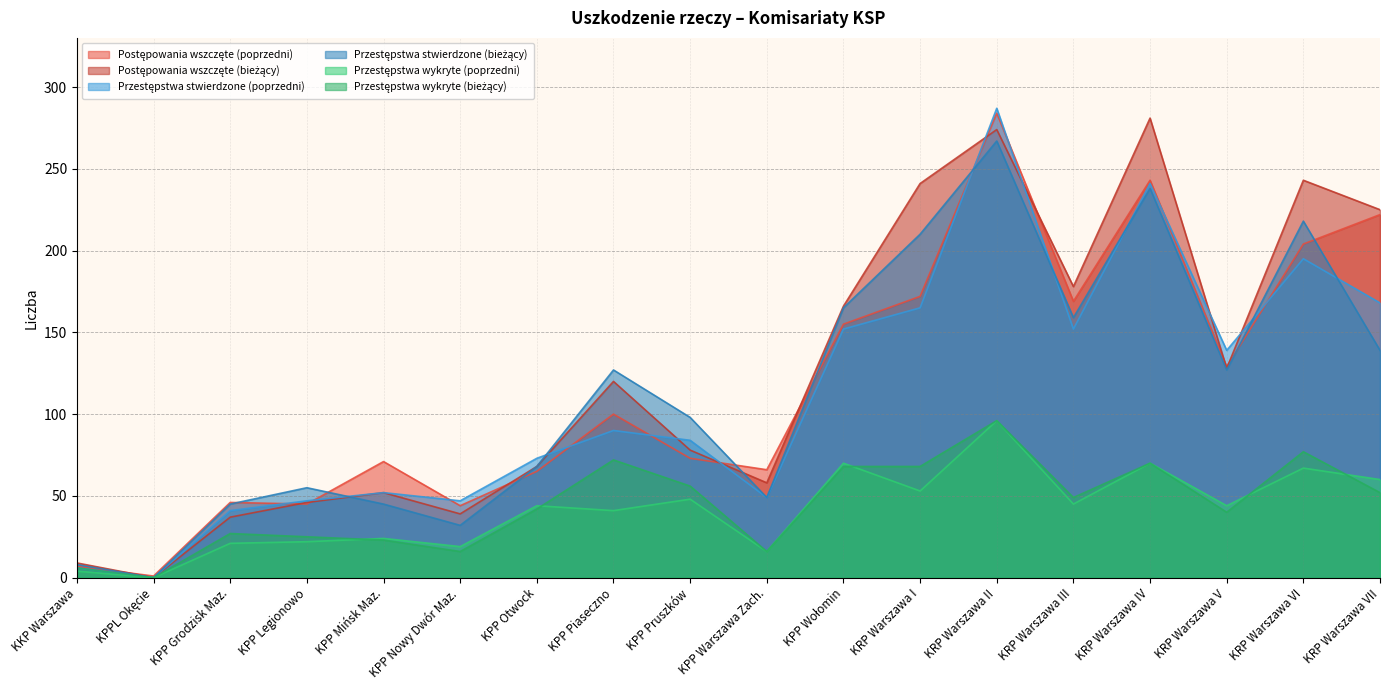

Which series ends up on top after the final intersection of Przestępstwa stwierdzone (bieżący) and Postępowania wszczęte (bieżący)?

Postępowania wszczęte (bieżący)